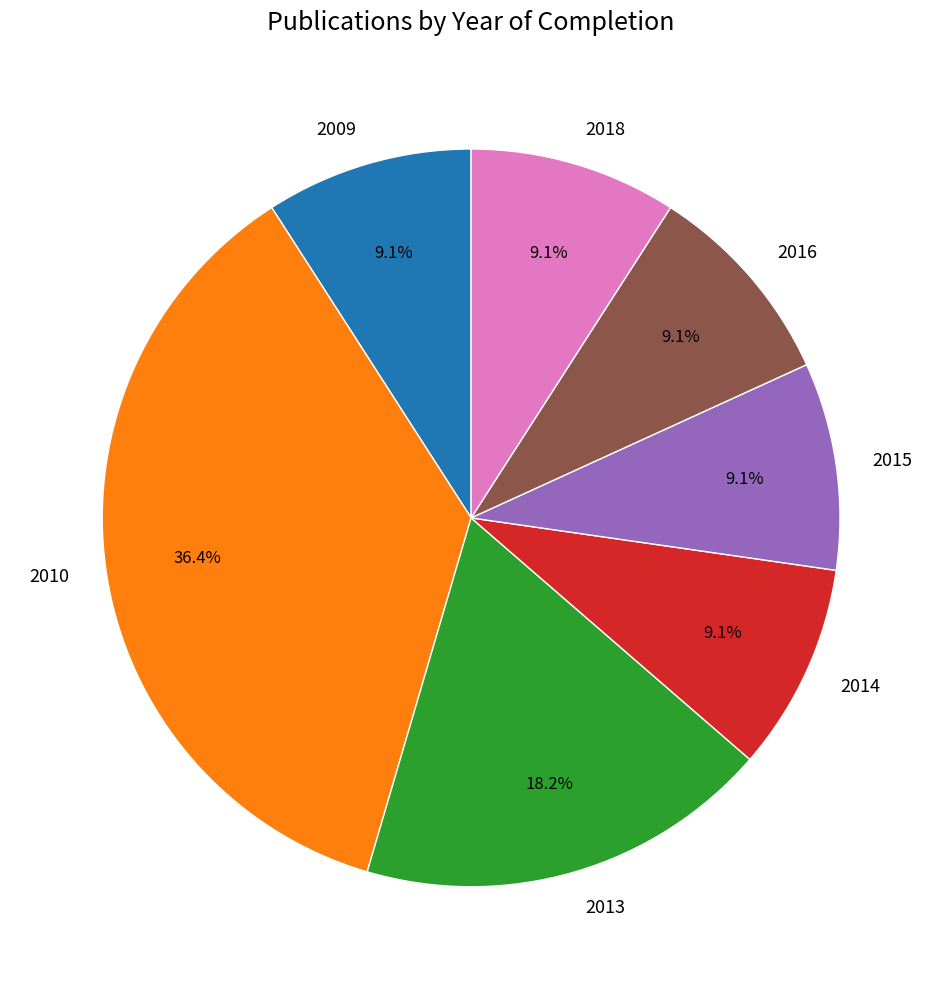

To the nearest percent, what percentage of the pie is 2018?

9%